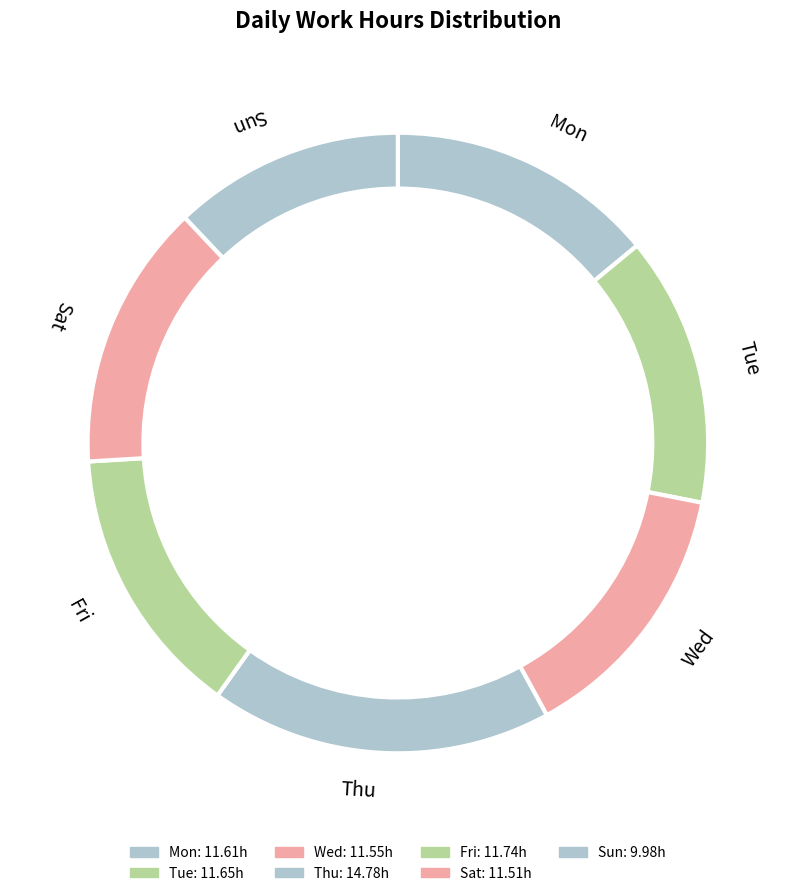

The Fri slice represents 1% of the pie. True or false?

False